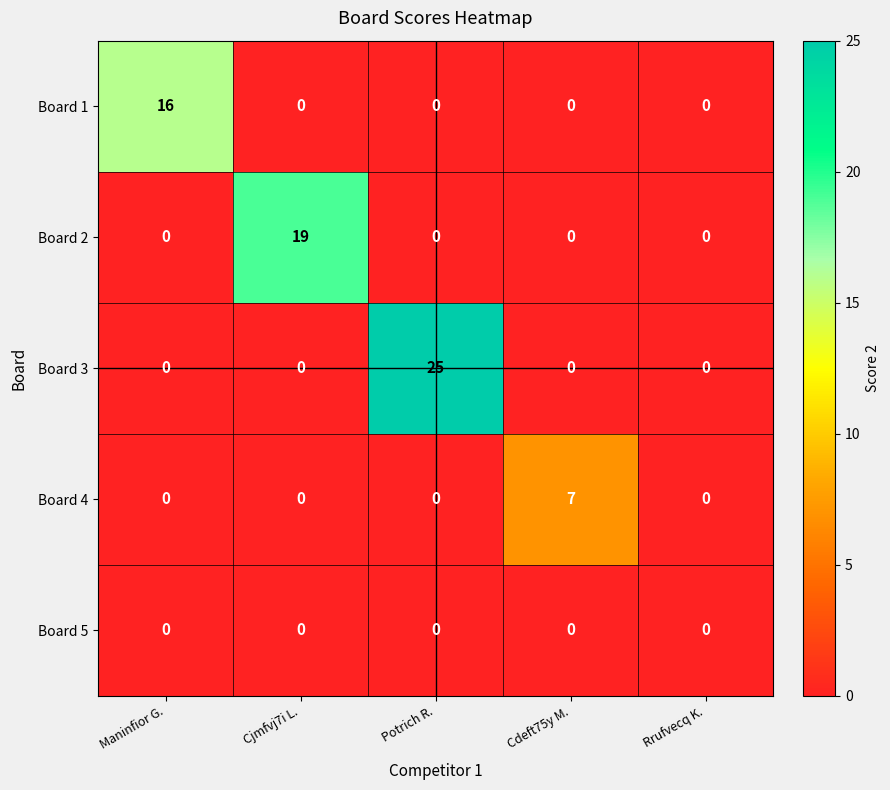

Reading left to right, transcribe all the data shown in this chart.

Board 1: Maninfior G.=16	Cjmfvj7i L.=0	Potrich R.=0	Cdeft75y M.=0	Rrufvecq K.=0
Board 2: Maninfior G.=0	Cjmfvj7i L.=19	Potrich R.=0	Cdeft75y M.=0	Rrufvecq K.=0
Board 3: Maninfior G.=0	Cjmfvj7i L.=0	Potrich R.=25	Cdeft75y M.=0	Rrufvecq K.=0
Board 4: Maninfior G.=0	Cjmfvj7i L.=0	Potrich R.=0	Cdeft75y M.=7	Rrufvecq K.=0
Board 5: Maninfior G.=0	Cjmfvj7i L.=0	Potrich R.=0	Cdeft75y M.=0	Rrufvecq K.=0